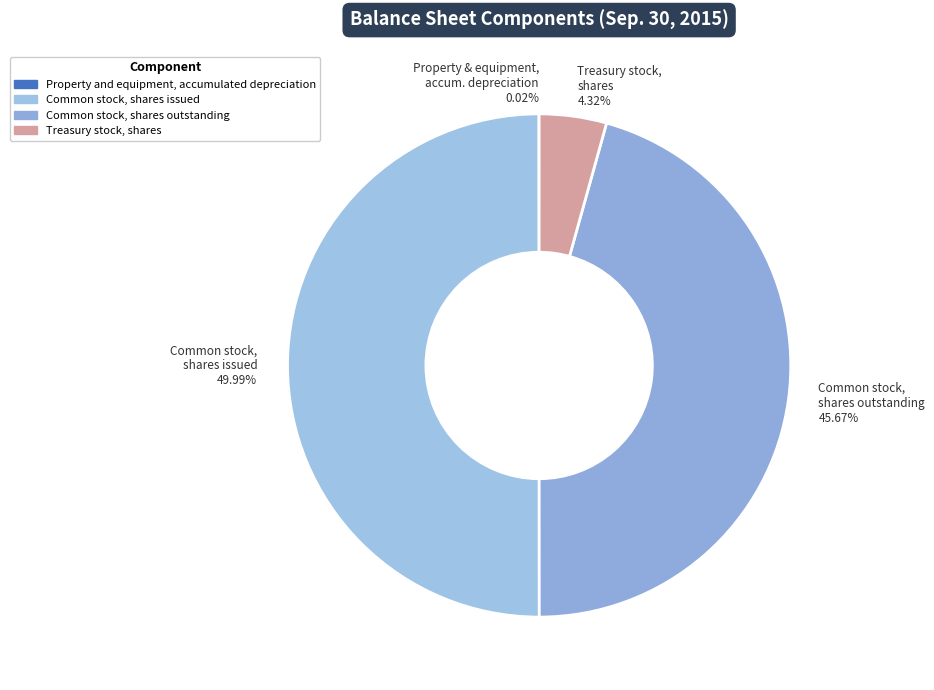

To the nearest percent, what is the average slice percentage?

25%